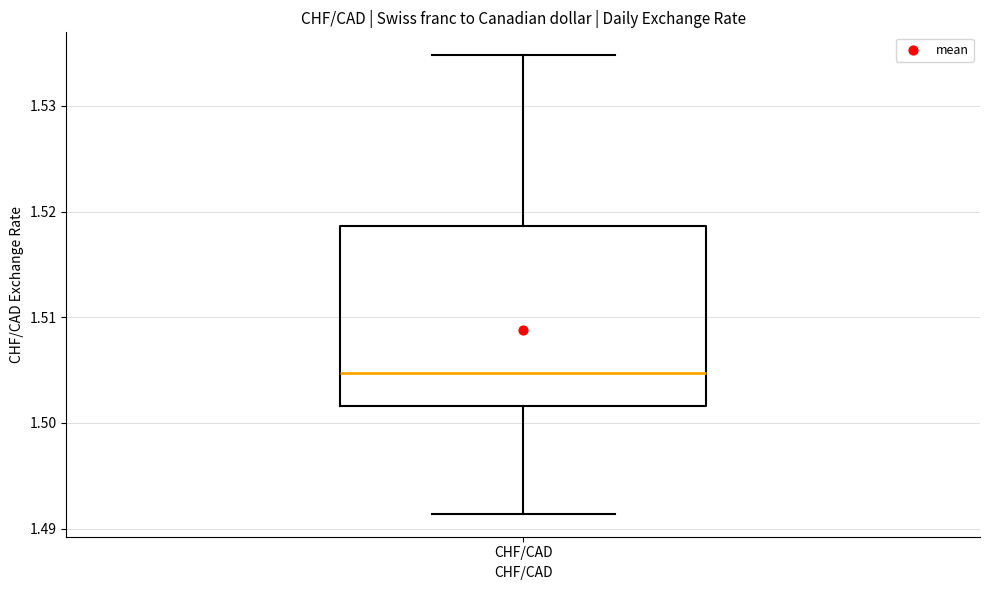

Read this box plot against the y-axis: the position of the median line, the range covered by the box, and the ends of both whiskers. The values are not printed on the chart, so give them approximately, as read against the axis.

median 1.505, box 1.502 to 1.519, whiskers 1.491 to 1.535